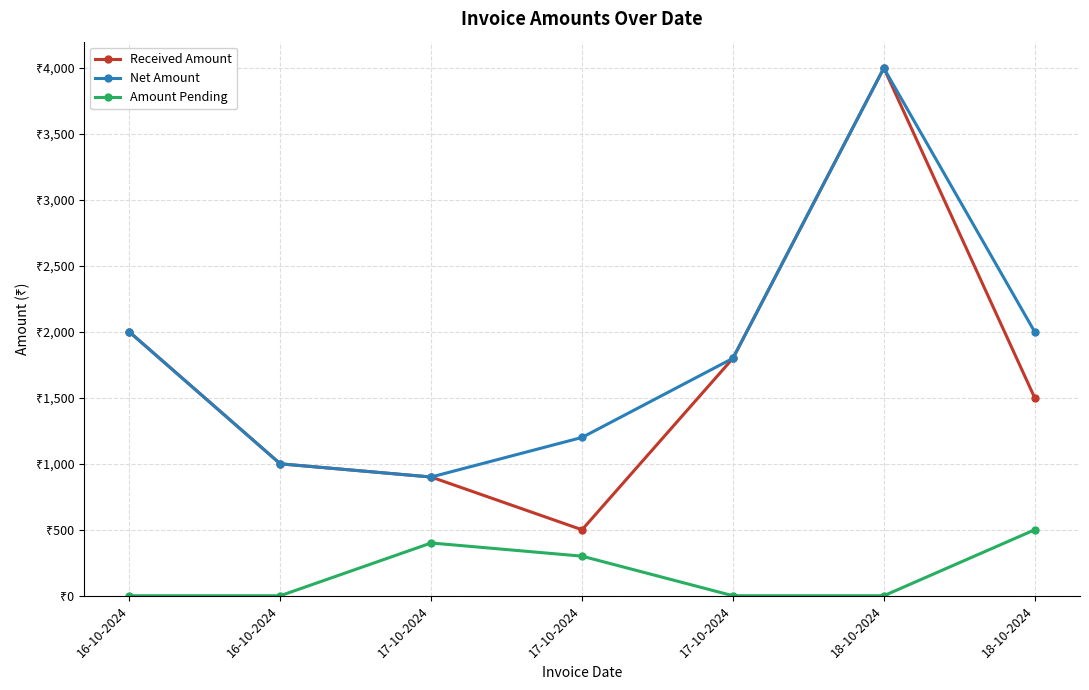

At which label is Received Amount closest to 2250?

16-10-2024